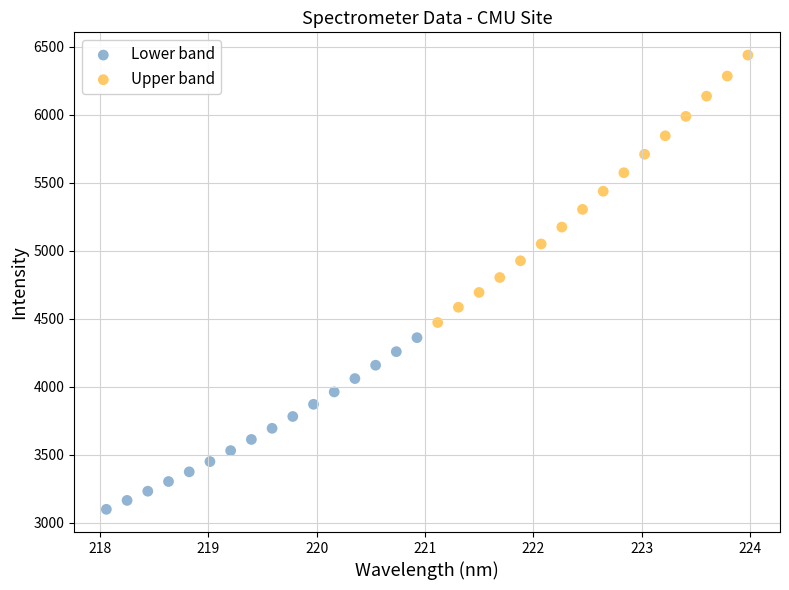

Which series contains the highest Y value?

Upper band